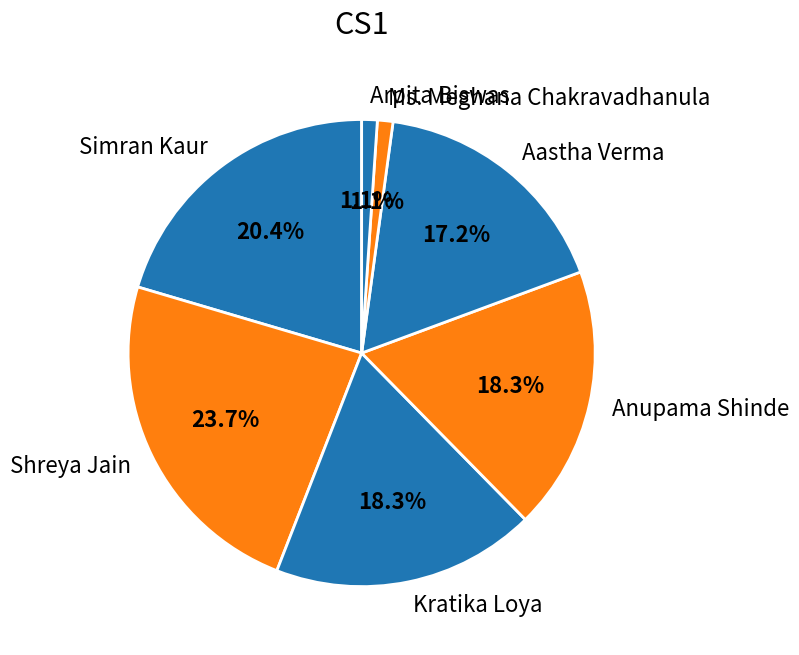

Does Arpita Biswas represent more than half of the total?

No